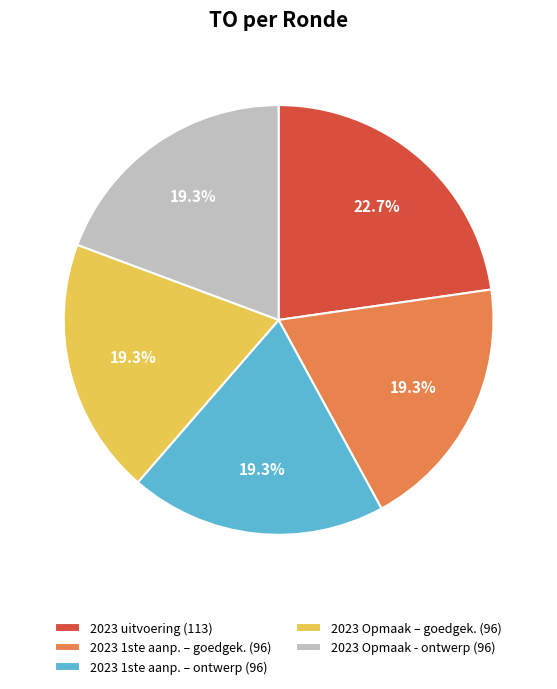

What is the largest slice in the pie chart?

2023 uitvoering (113)